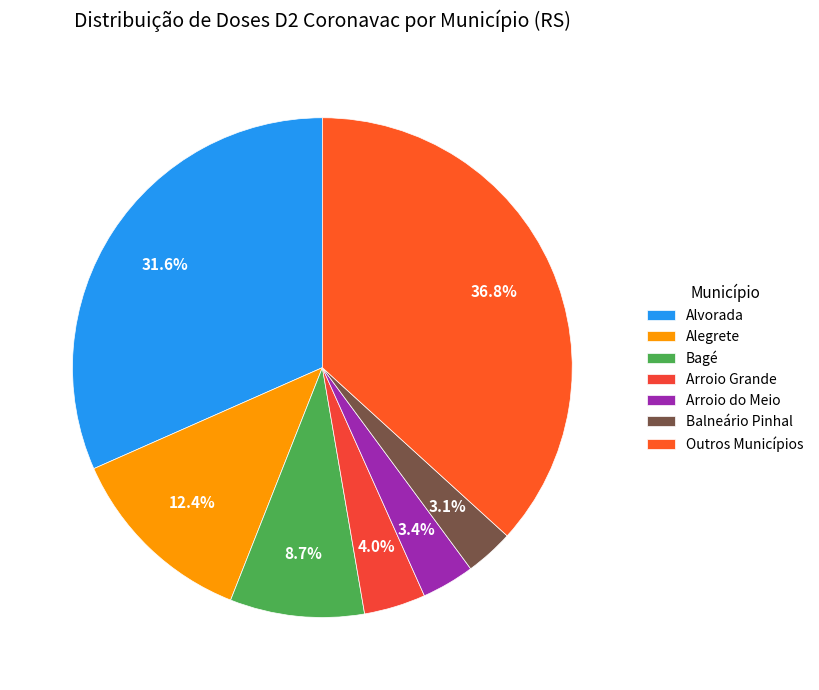

How many segments does this pie chart have?

7